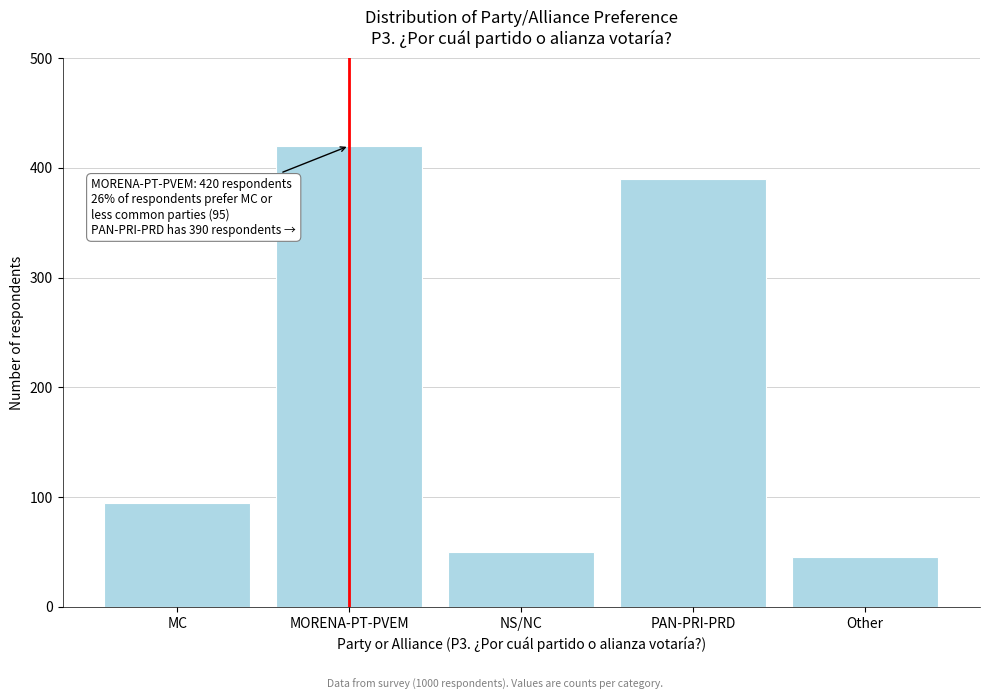

Reading left to right, list all the values displayed in this chart.

95	420	50	390	45